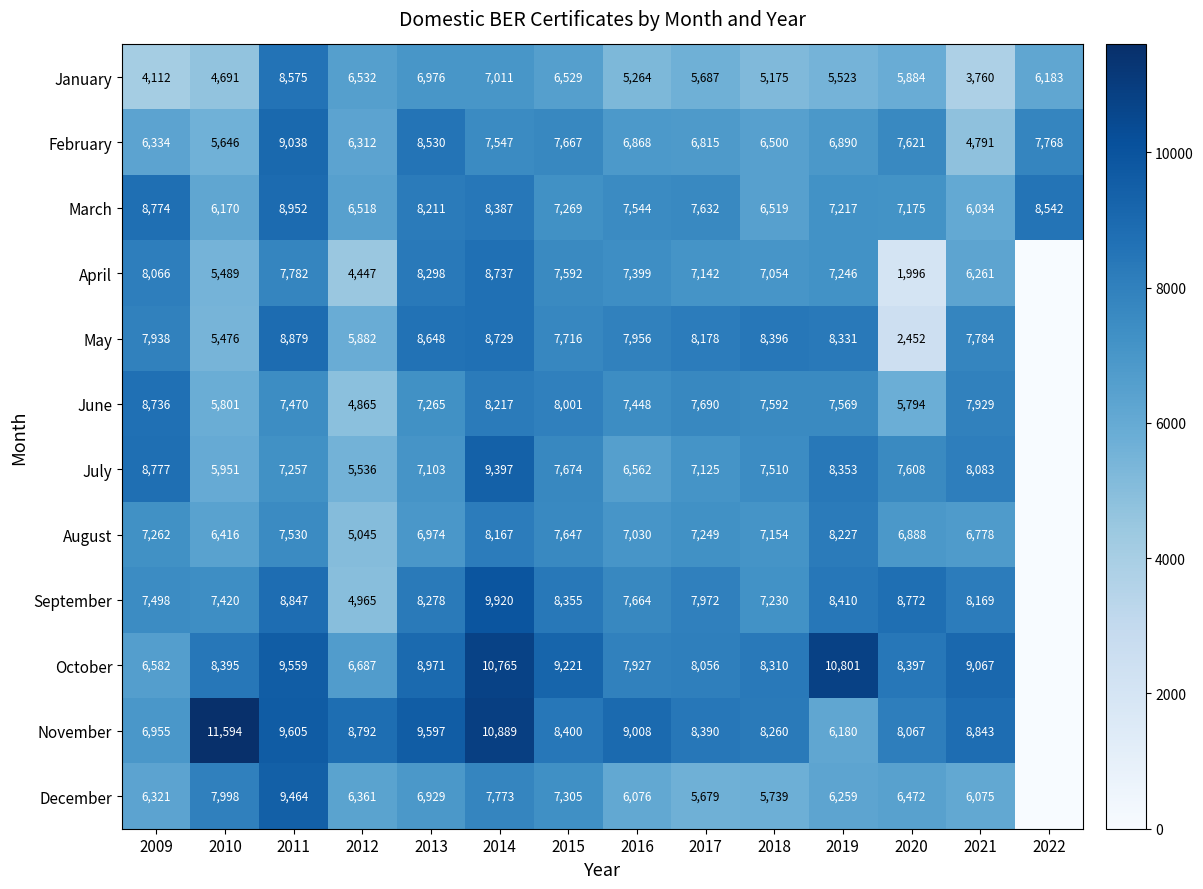

How many data points in January are less than 5884?

7